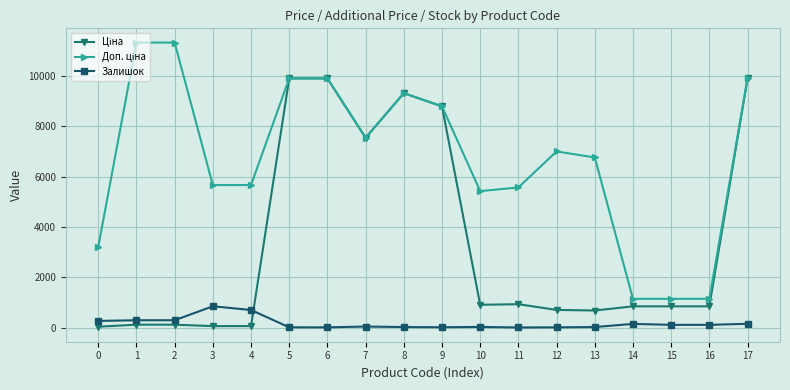

True or false: Залишок has more than 0 interior local peaks.

True